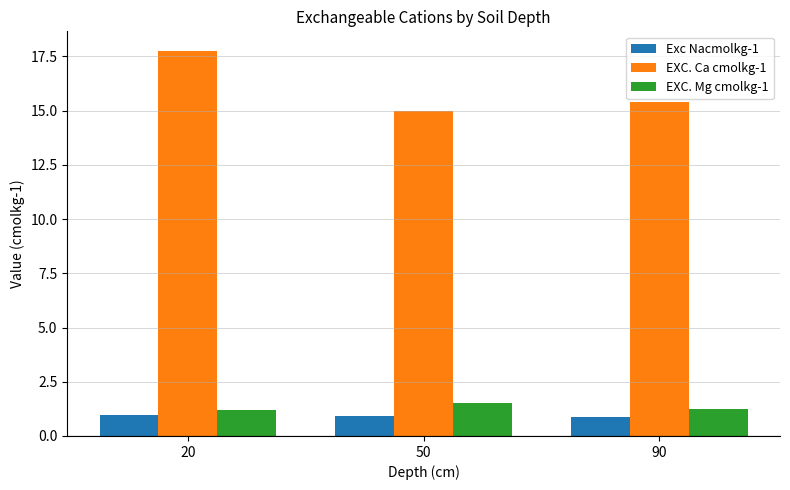

What is the total value across all series at 20?

19.9